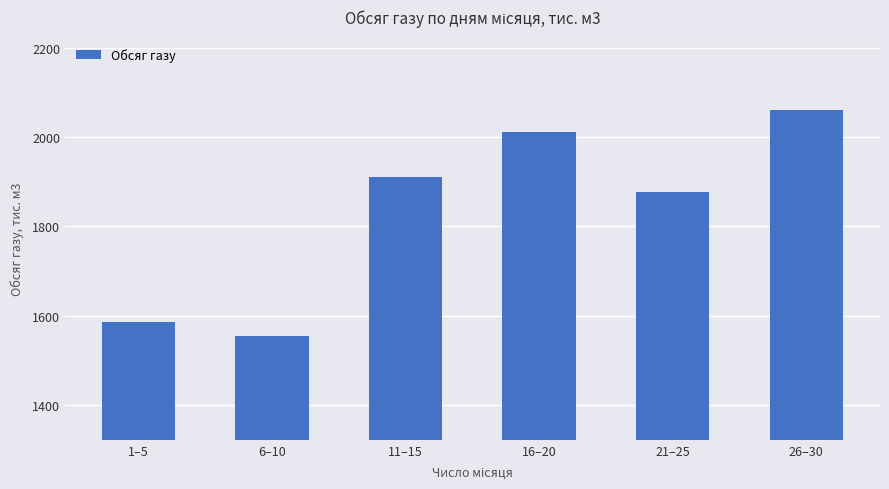

What is the maximum value shown in the chart?

2061.3